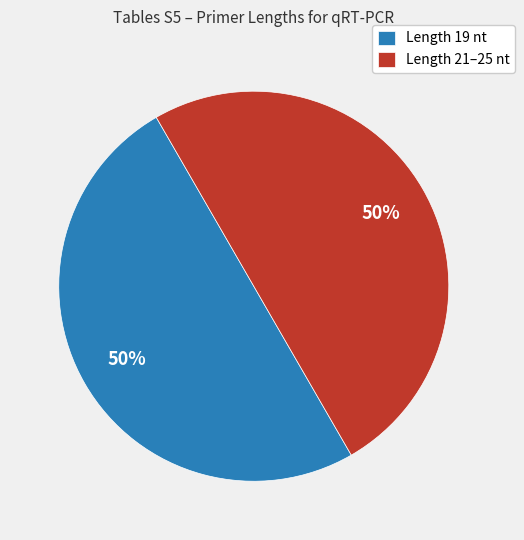

The Length 21–25 nt slice represents 40% of the pie. True or false?

False